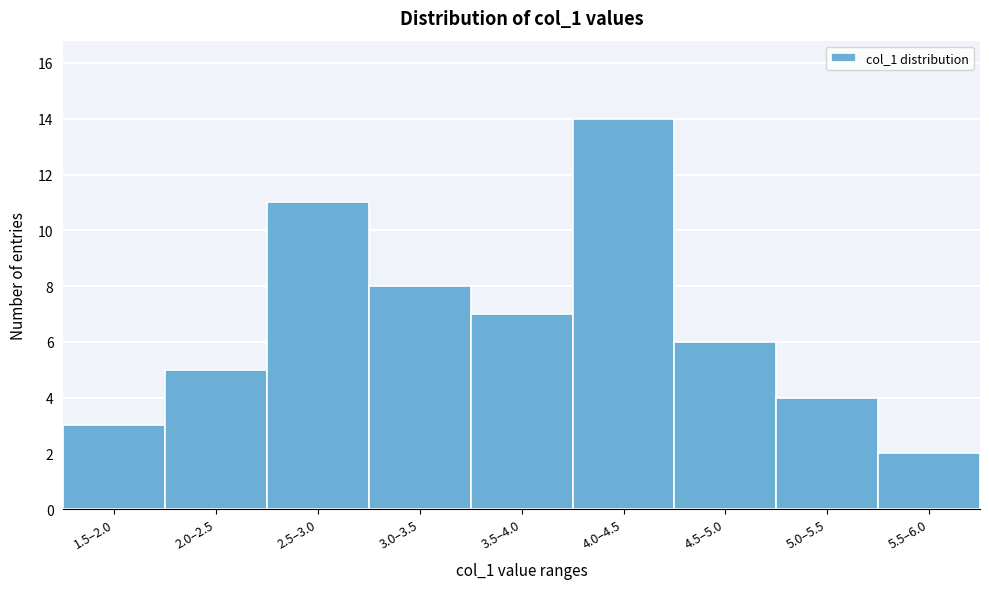

Reading right to left, extract all data points from this chart.

2	4	6	14	7	8	11	5	3